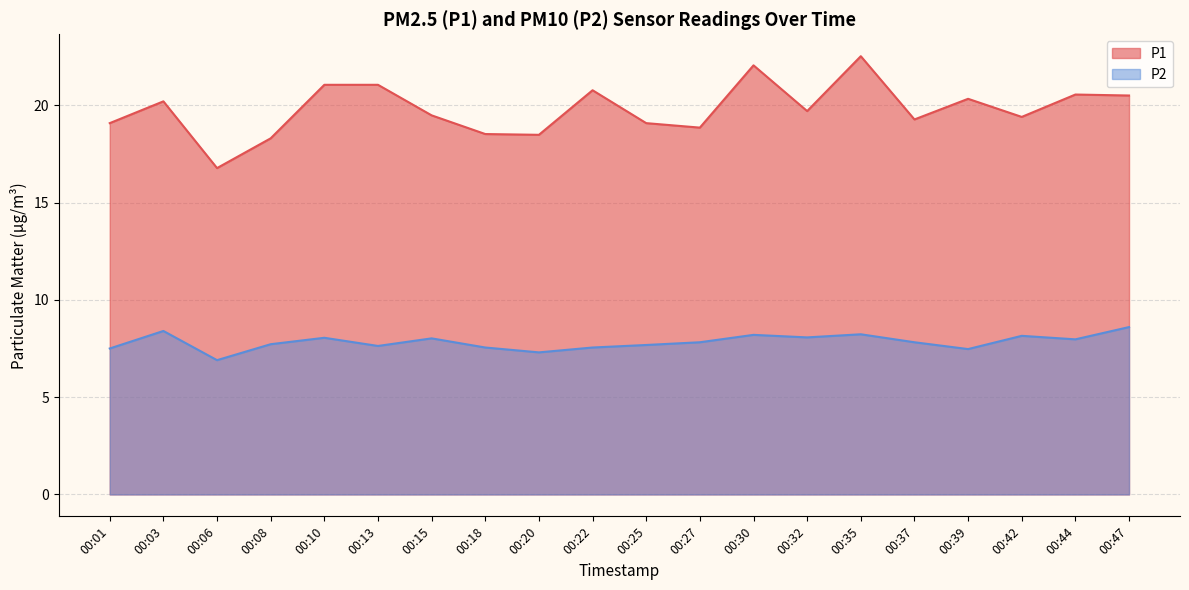

How many series are shown in this chart?

2